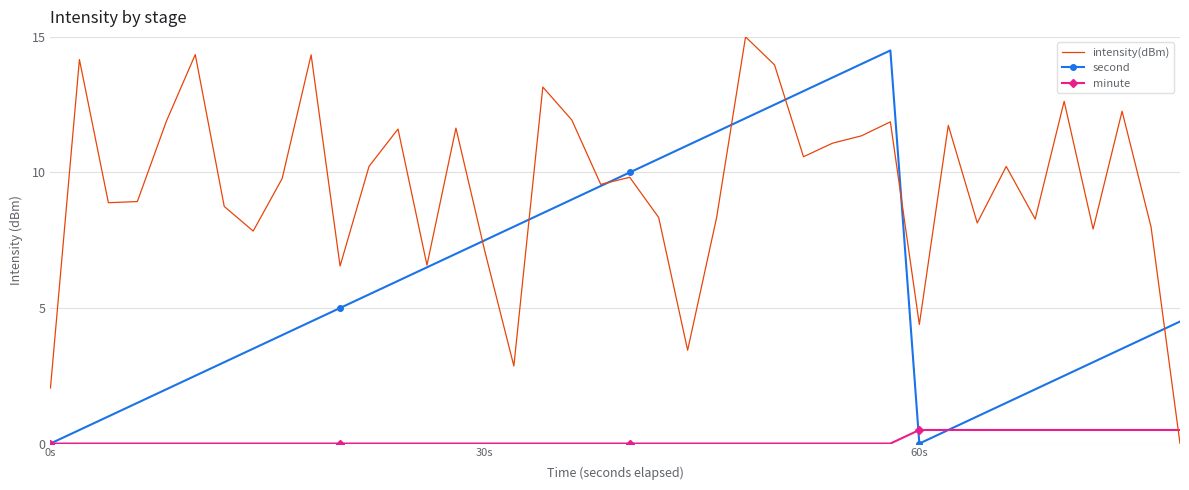

List the series in order of their overall mean, highest first.

intensity(dBm), second, minute